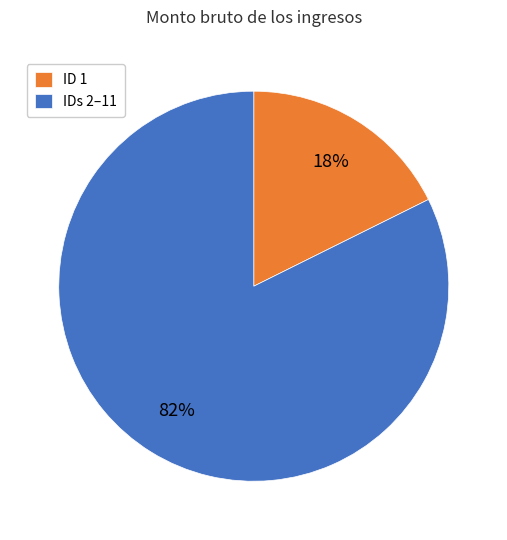

The IDs 2–11 slice represents 71% of the pie. True or false?

False